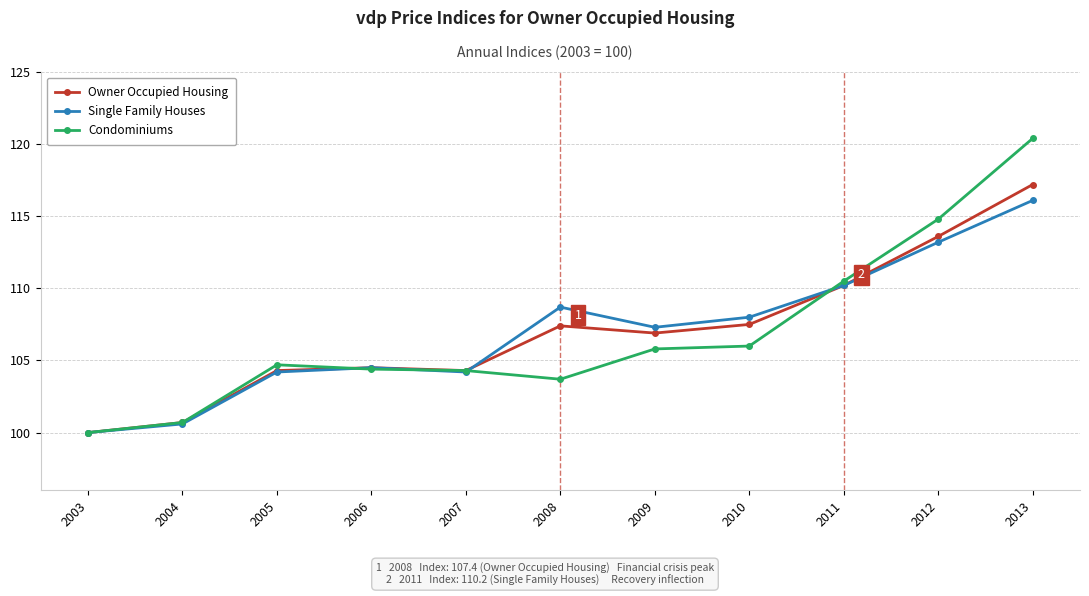

Which series has the largest range (max minus min)?

Condominiums